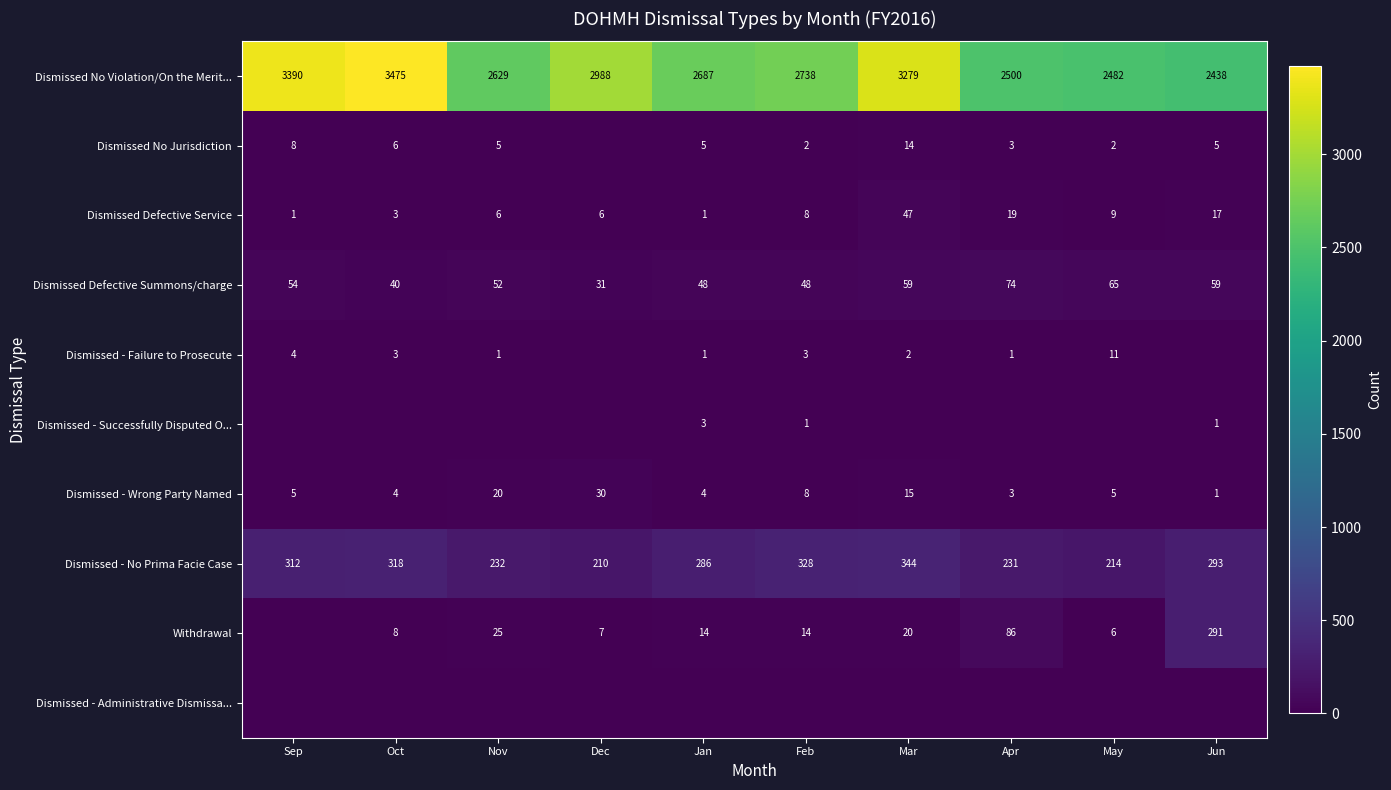

List the labels in order of Dismissed - No Prima Facie Case value, largest first.

Mar, Feb, Oct, Sep, Jun, Jan, Nov, Apr, May, Dec